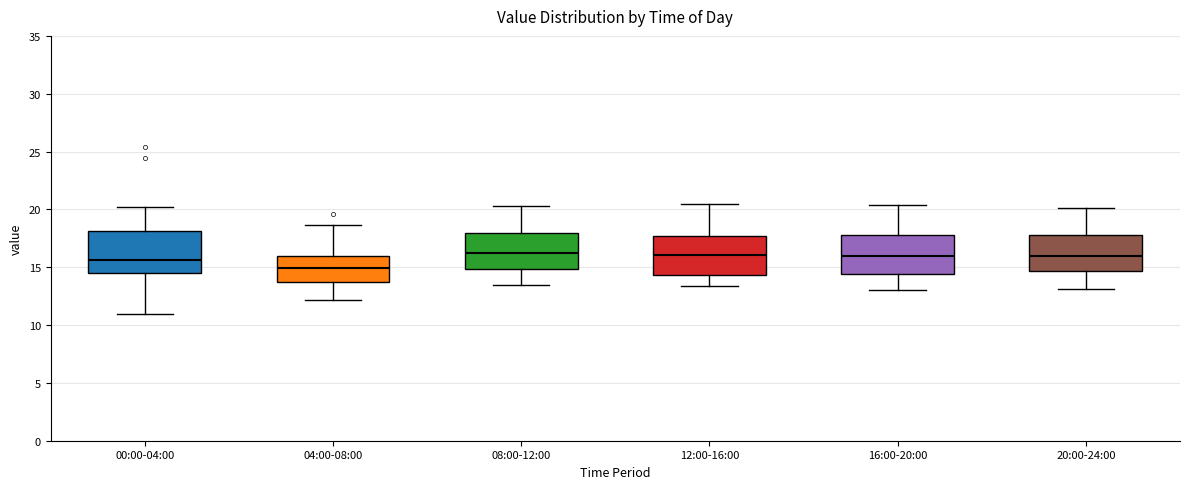

Where does the upper whisker of the box for 20:00-24:00 end on the y-axis? The values are not printed on the chart, so give them approximately, as read against the axis.

20.0